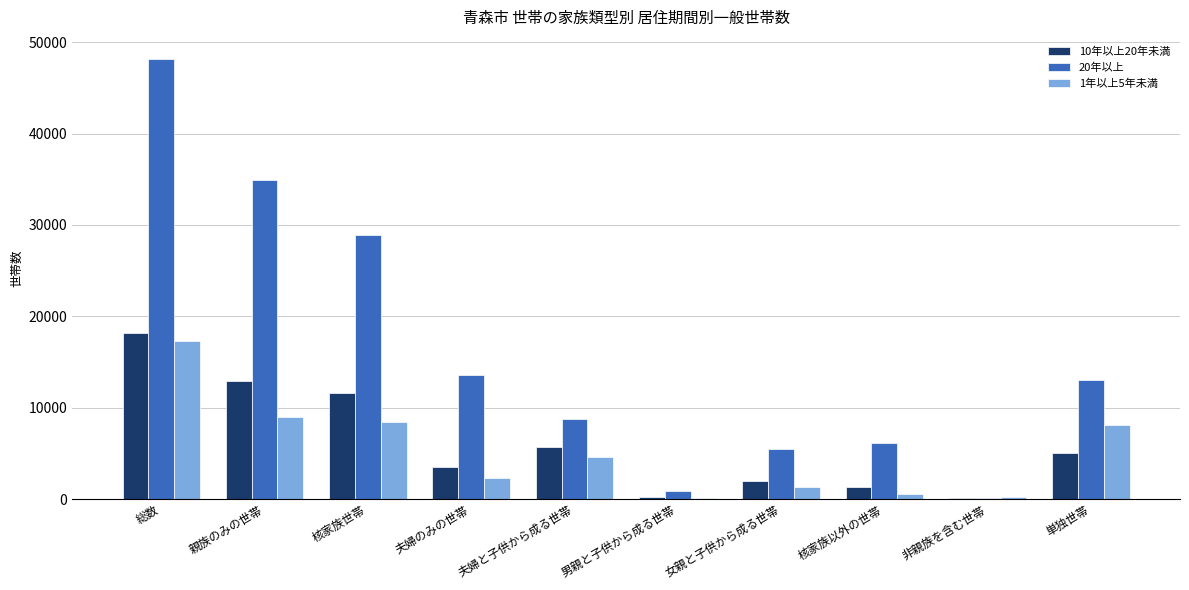

Is it true that 20年以上 equals 34957 at 親族のみの世帯?

True